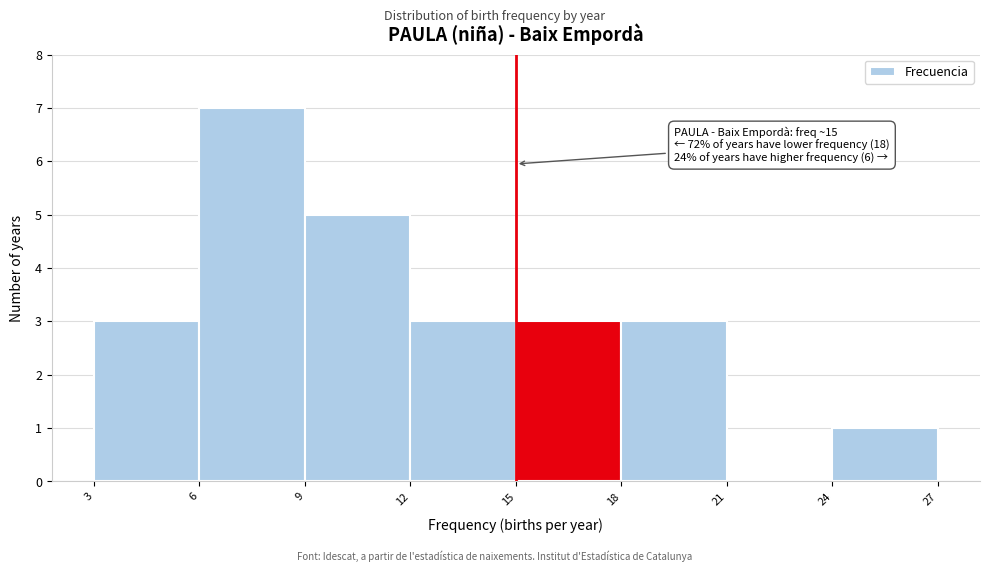

Which range on the x-axis has the tallest bar?

6 to 9